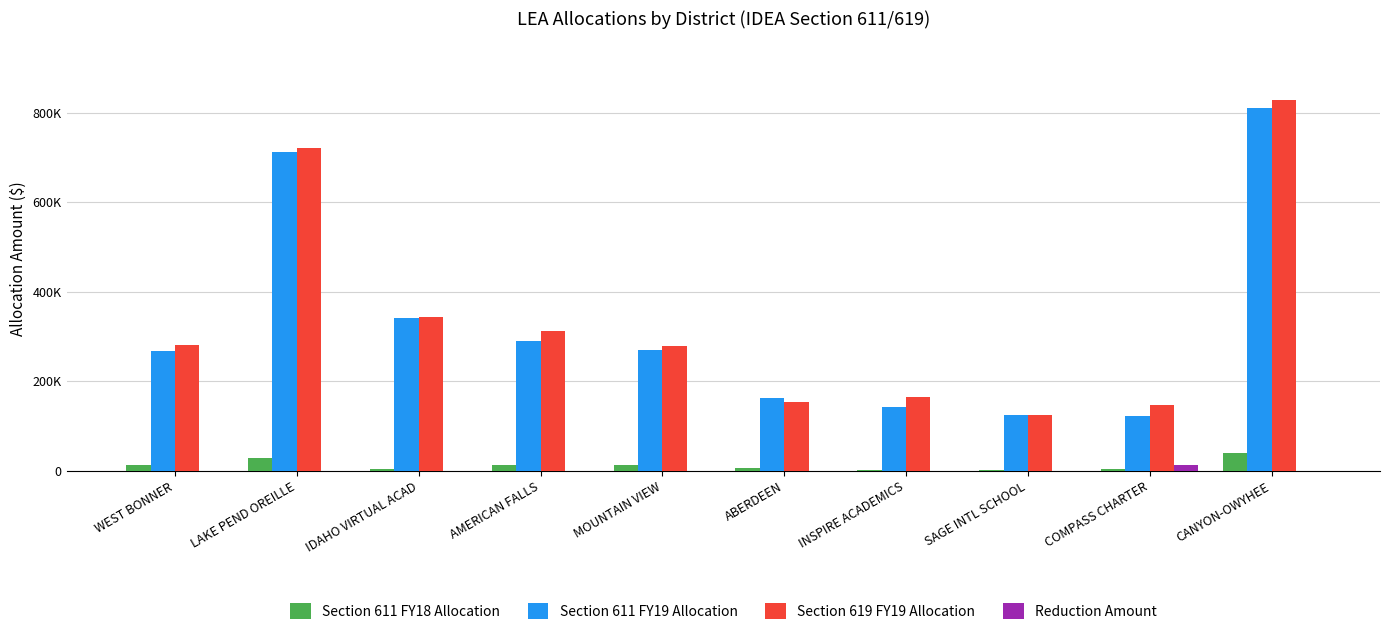

Where does the Section 611 FY18 Allocation series first go above 12916?

LAKE PEND OREILLE